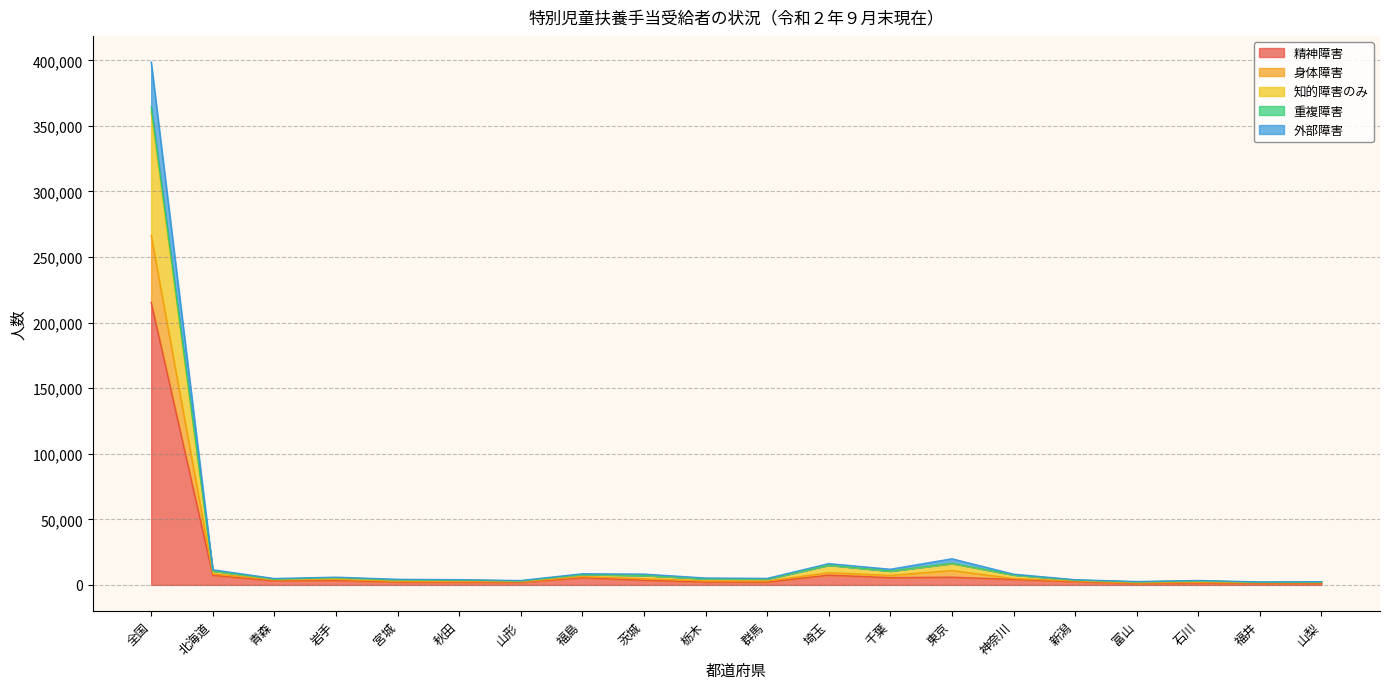

The 外部障害 series shows 4223 at 北海道. True or false?

False